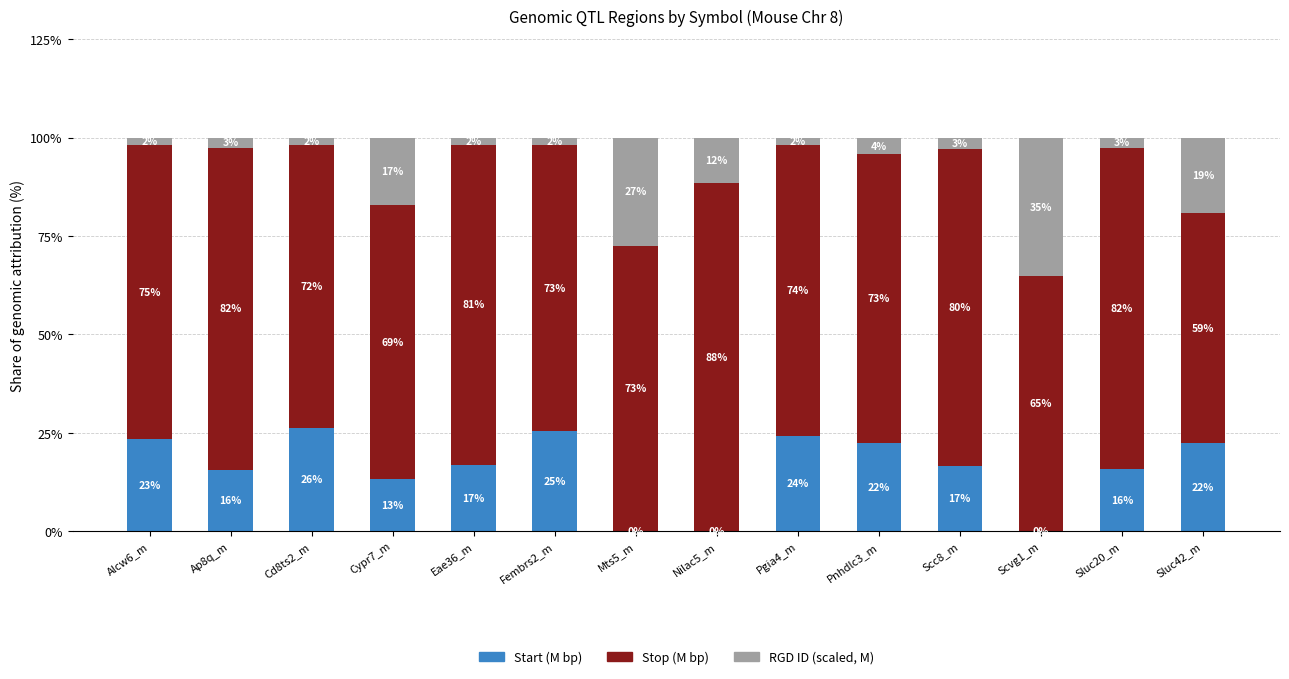

What is the total value across all series at Pgia4_m?

100.0